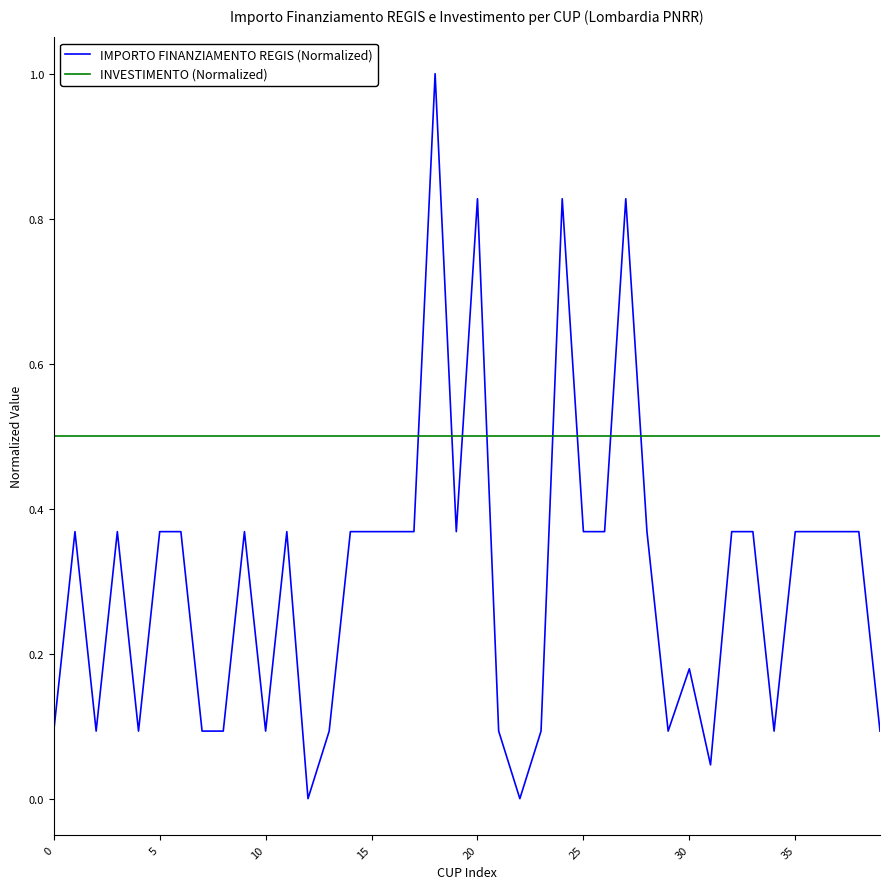

How many intersections are there between INVESTIMENTO (Normalized) and IMPORTO FINANZIAMENTO REGIS (Normalized)?

8